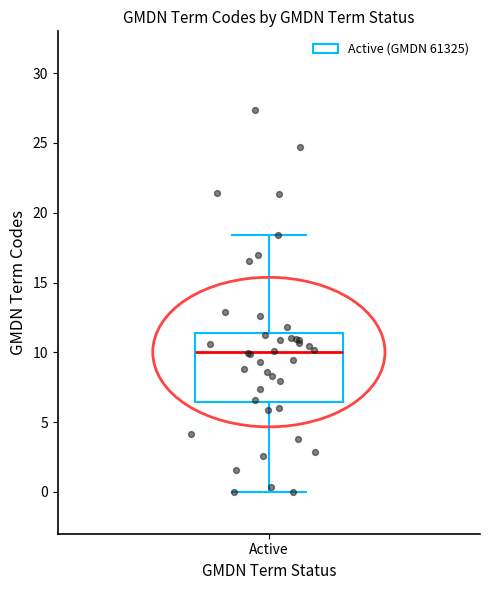

Where is the lower edge of the box for Active on the y-axis? The values are not printed on the chart, so give them approximately, as read against the axis.

6.5